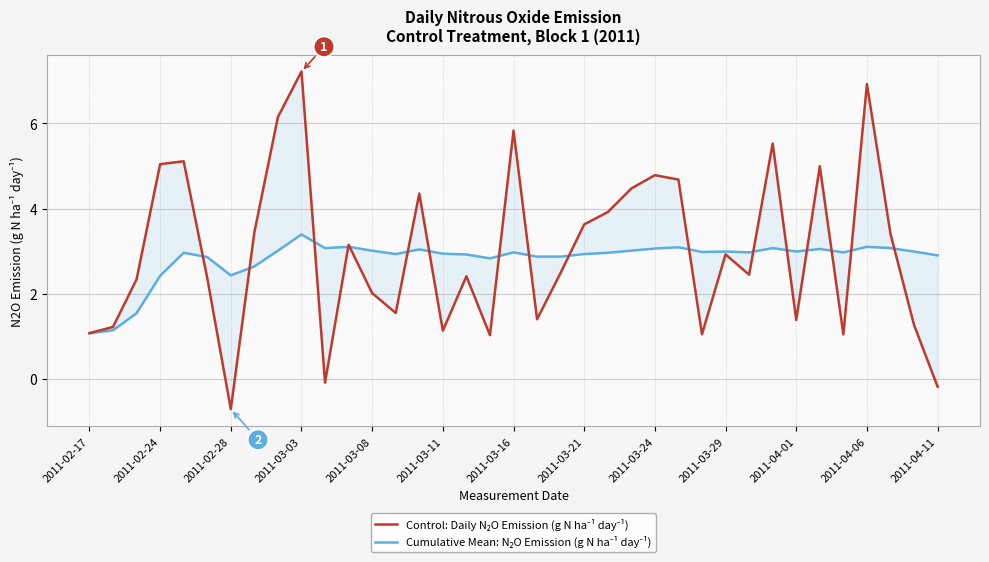

True or false: Cumulative Mean: N₂O Emission (g N ha⁻¹ day⁻¹) has more than 1 interior local peaks.

True